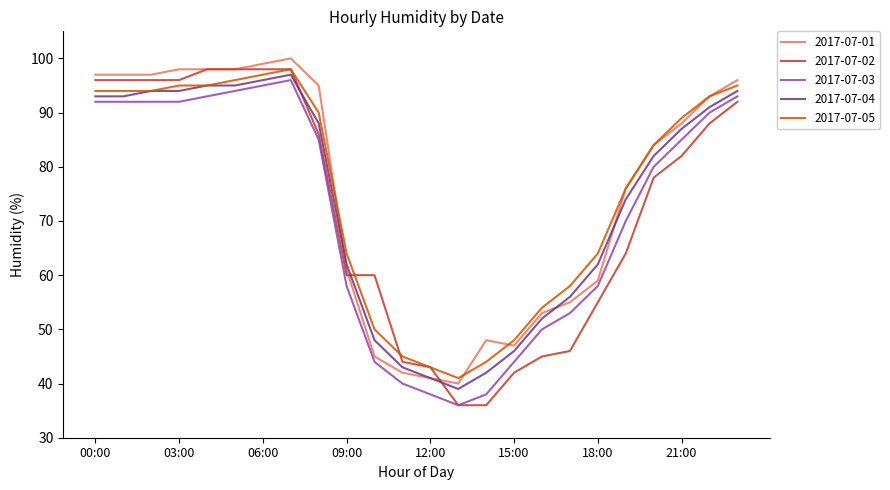

Which series has the largest range (max minus min)?

2017-07-02